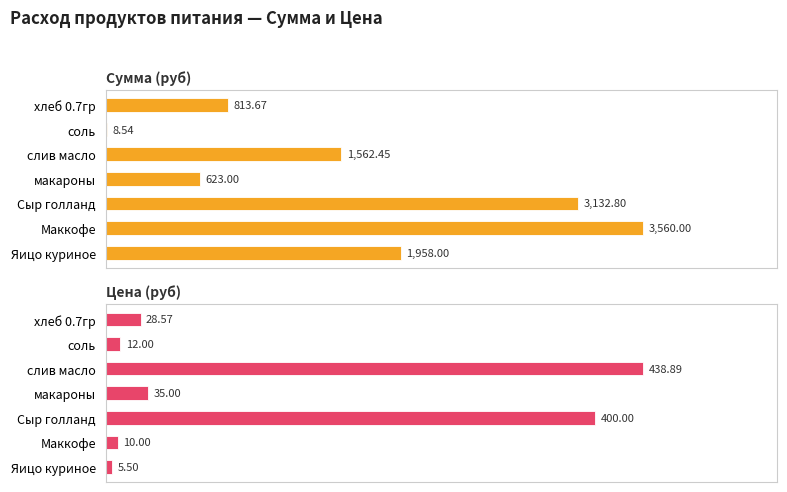

List the series in order of their peak value, lowest first.

Цена (руб), Сумма (руб)